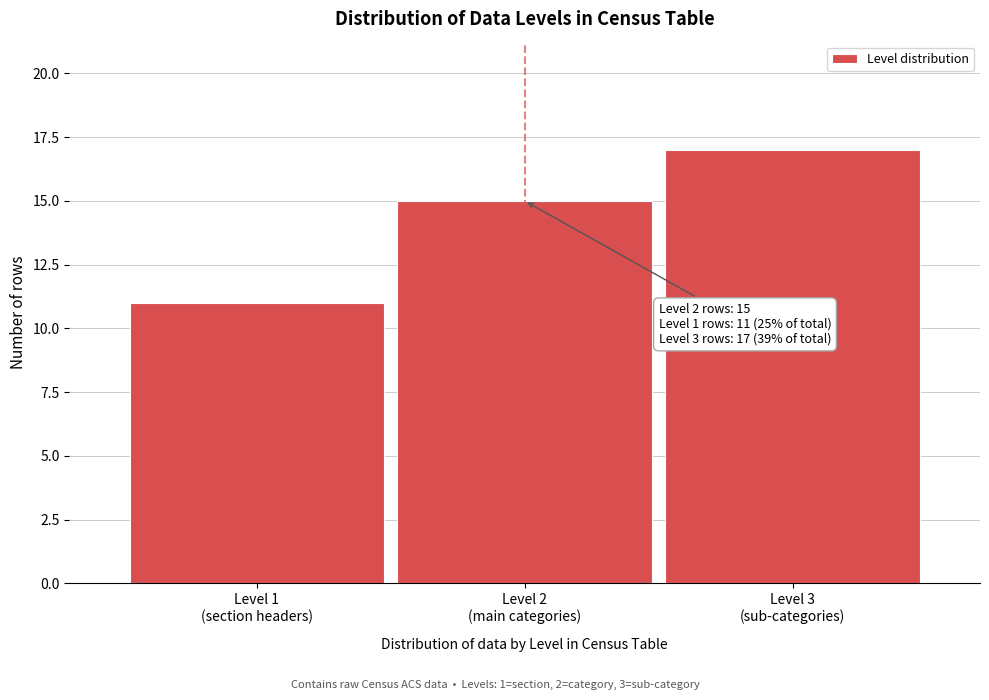

Reading right to left, what are all the values shown in this chart?

17	15	11